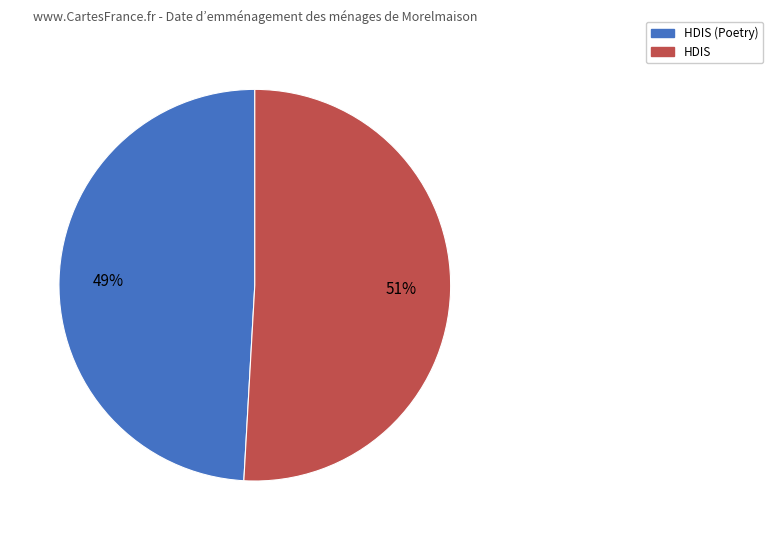

To the nearest percent, what is the difference between the largest and smallest slice percentages?

2%